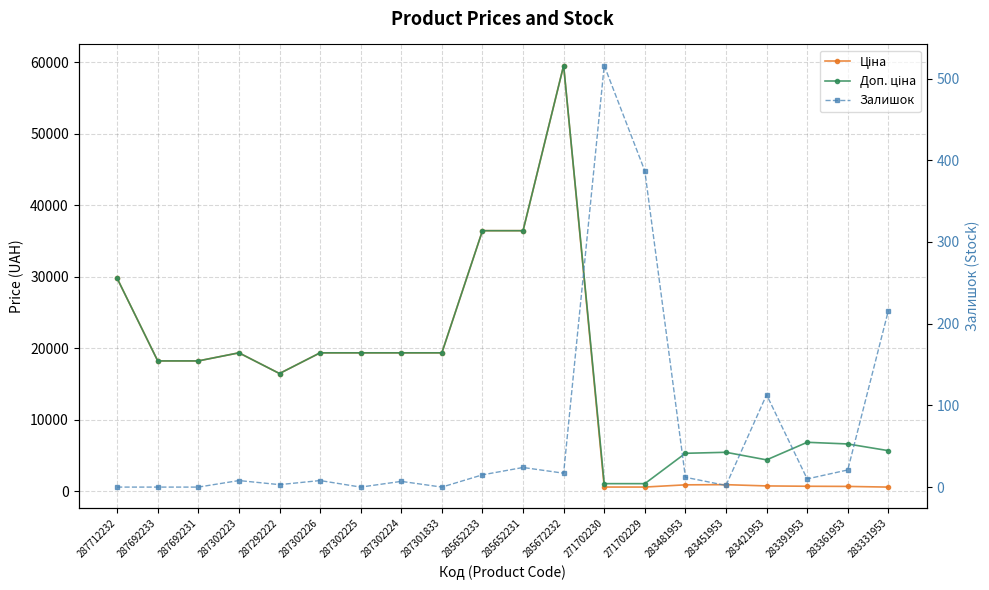

Between 287692231 and 287302224, which series saw the biggest shift?

Ціна